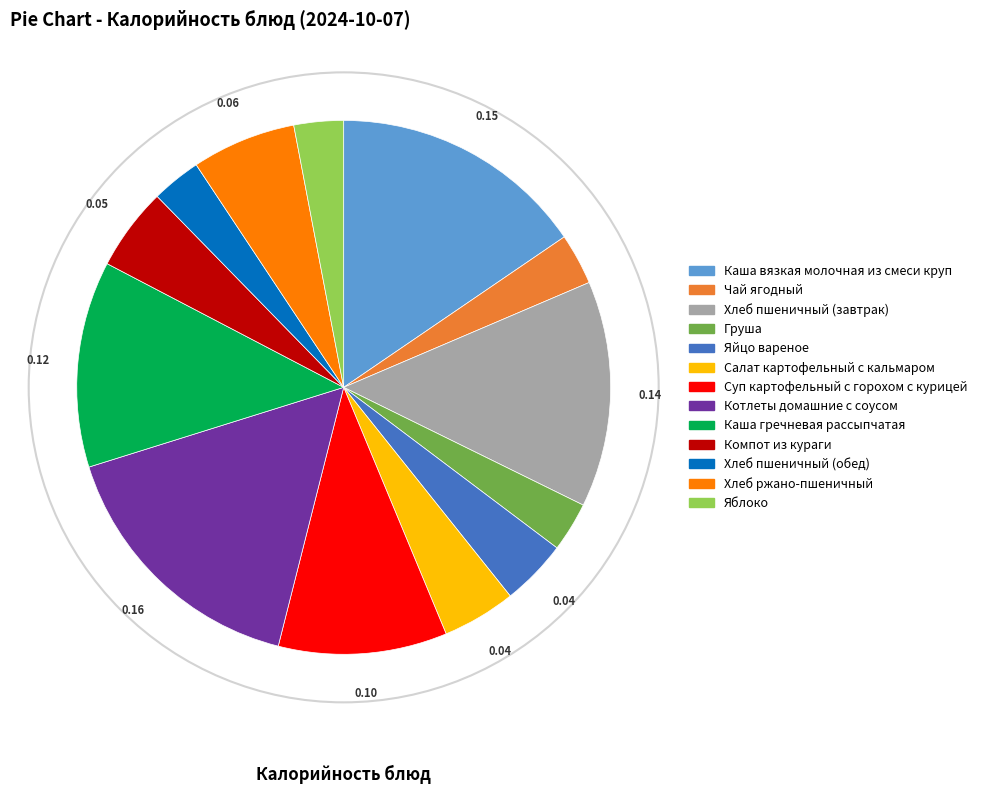

Do Каша вязкая молочная из смеси круп and Яблоко together represent more than half of the pie?

No